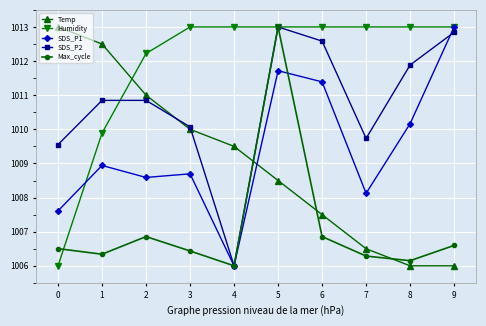

True or false: Humidity has a value of 1013.0 at 6.

True